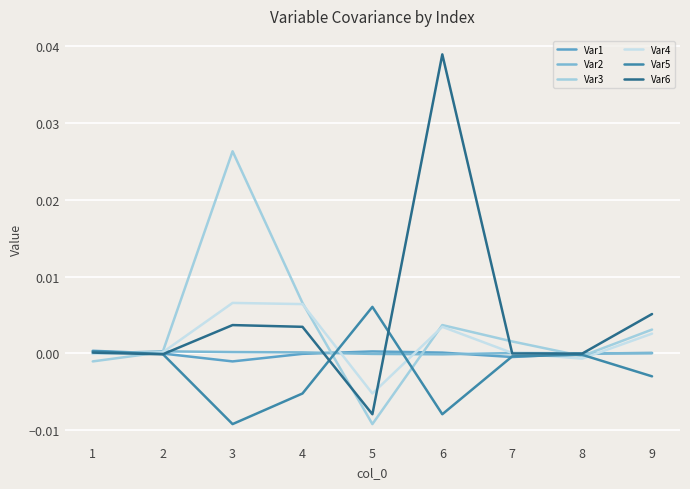

True or false: Var1 has more than 1 points higher than both neighbors.

False